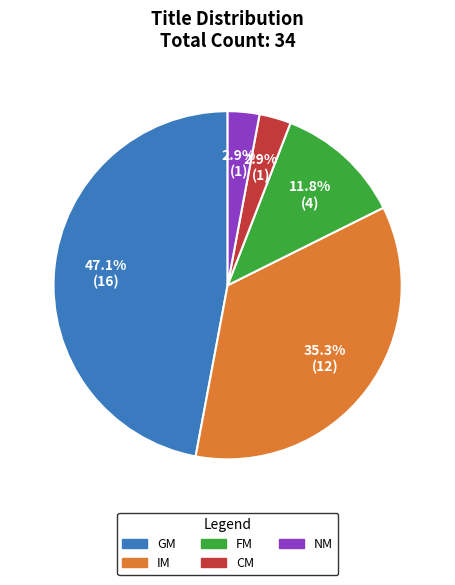

To the nearest percent, what portion does FM represent?

12%